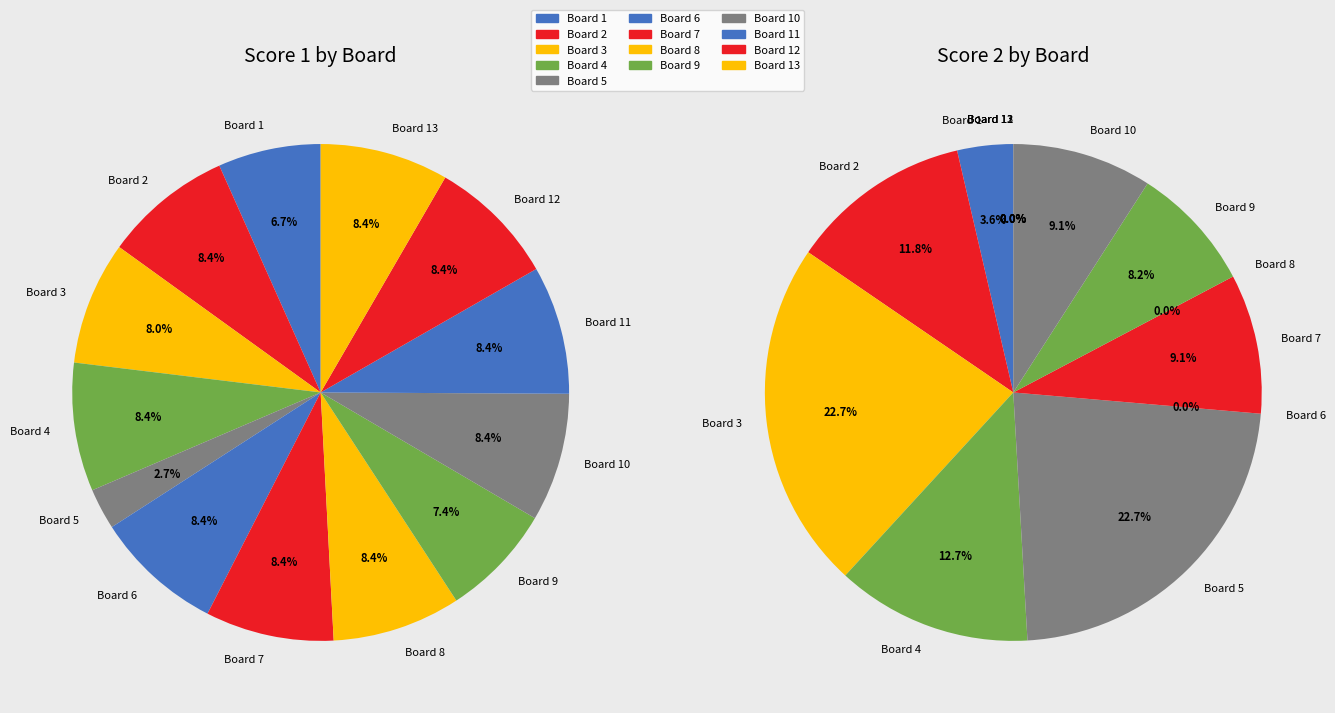

What percentage is the Board 13 slice, to the nearest percent?

8%